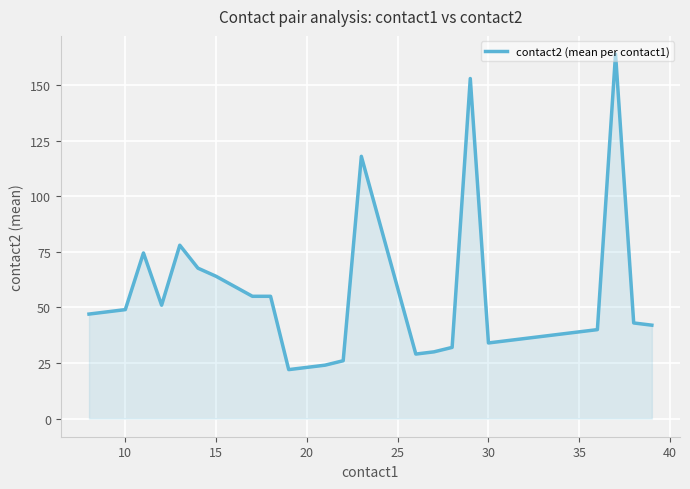

What is the minimum value shown in the chart?

22.0